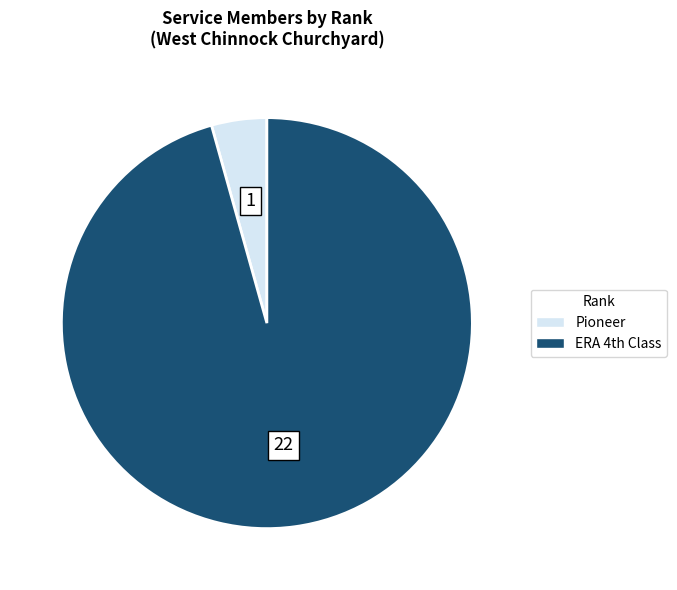

Count the number of slices in the pie.

2